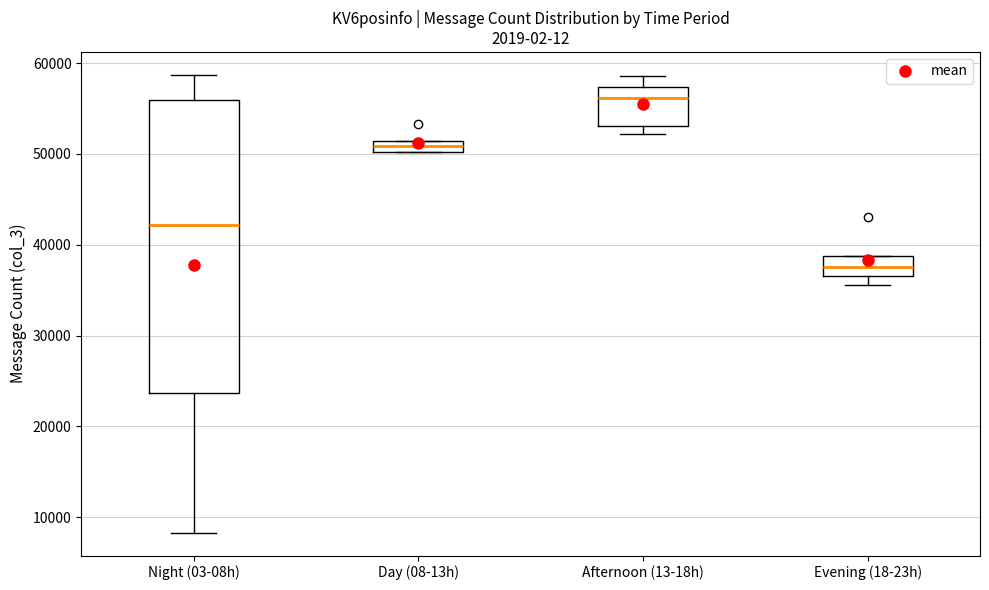

Comparing the boxes themselves (not the whiskers), which one is the tallest?

Night (03-08h)